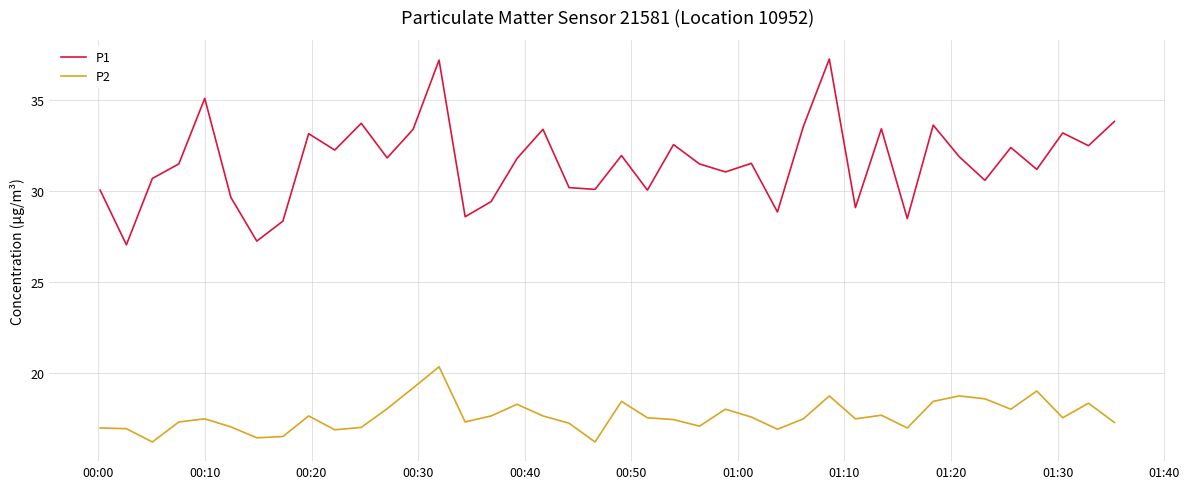

What are all the series names shown in the legend?

P1, P2